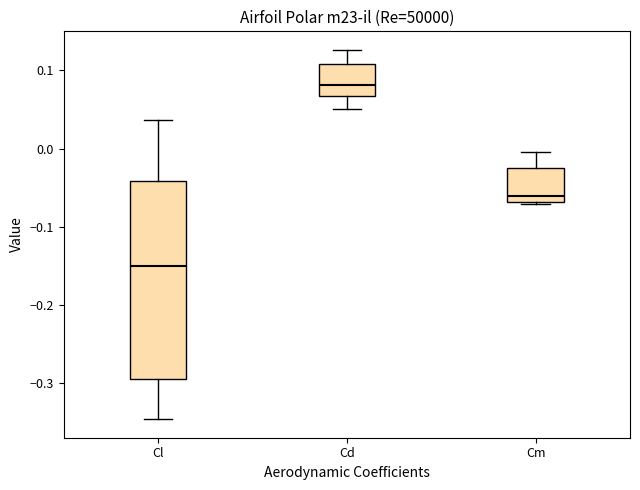

Where does the upper whisker of the box for Cd end on the y-axis? The values are not printed on the chart, so give them approximately, as read against the axis.

0.13